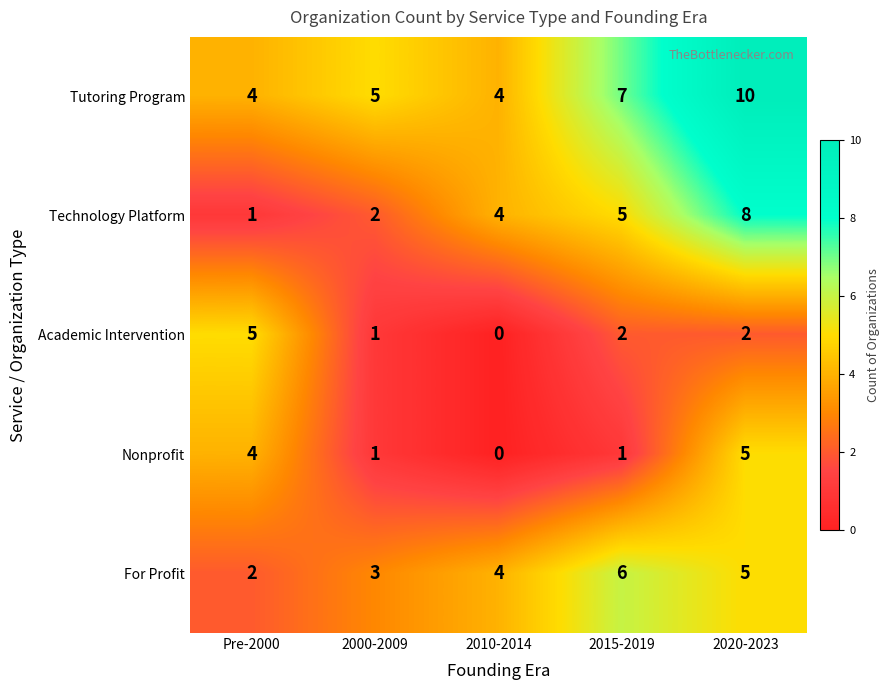

What is the total value across all series at 2020-2023?

30